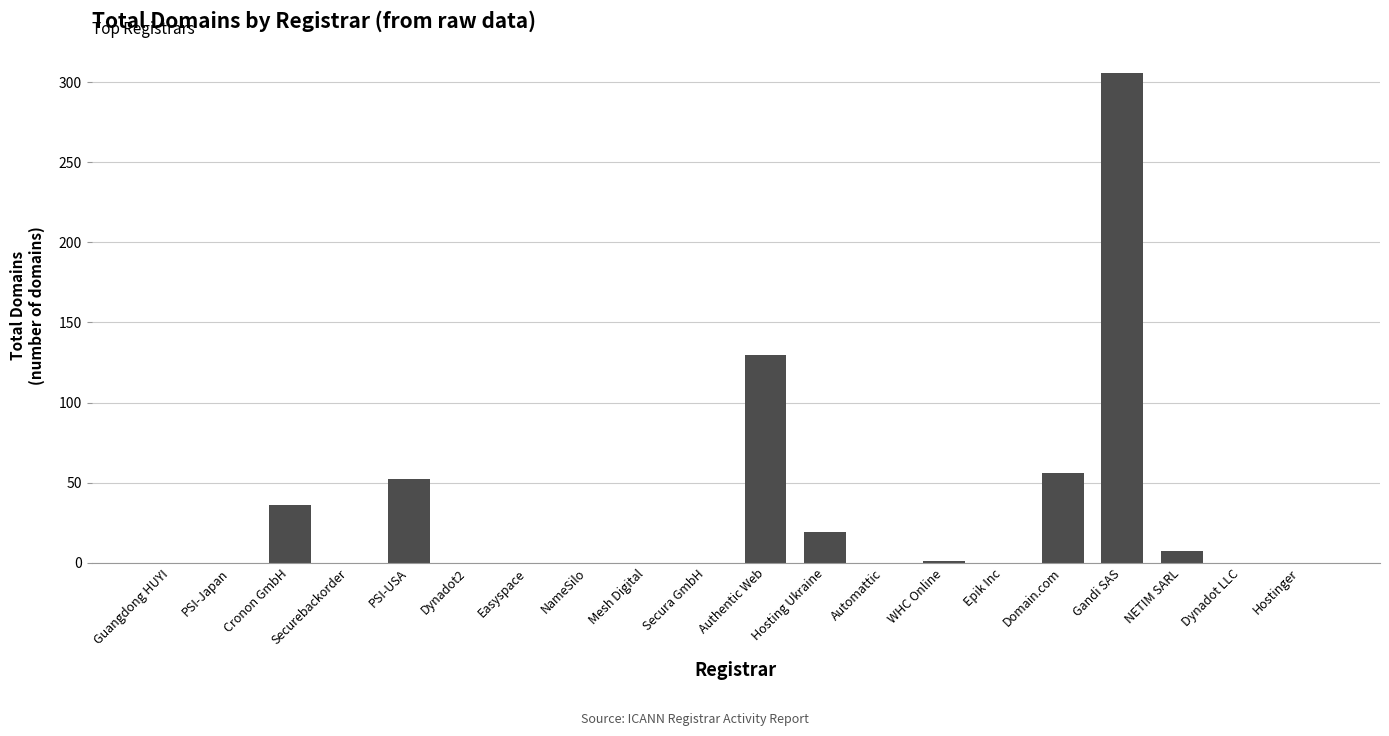

What is the change in value from Cronon GmbH to Securebackorder?

-36